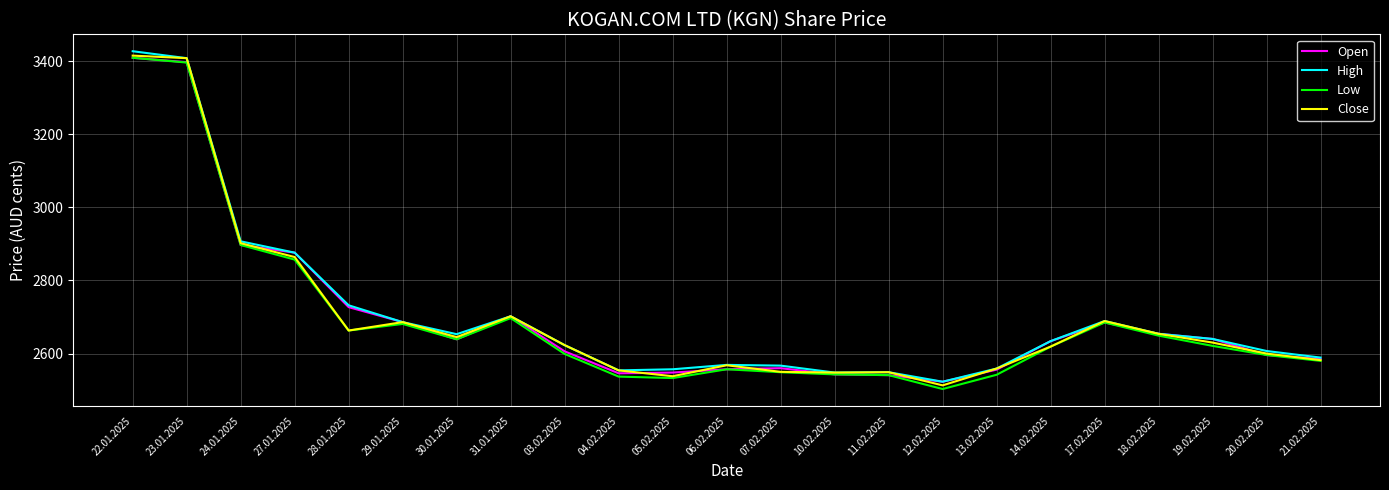

What position from the left is 20.02.2025?

22